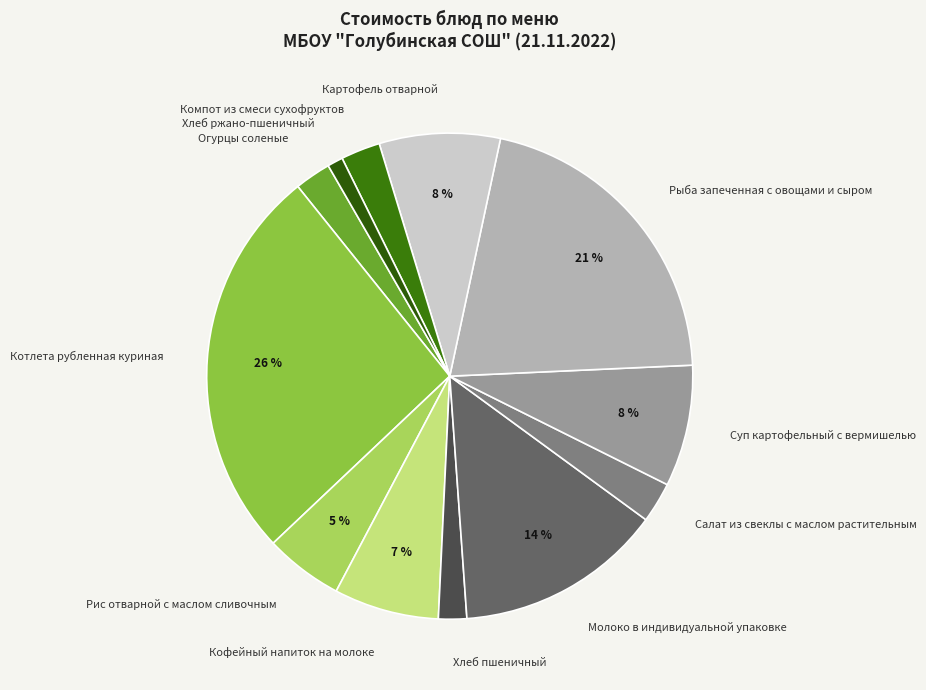

To the nearest percent, what is the difference between the Молоко в индивидуальной упаковке and Суп картофельный с вермишелью slice percentages?

6%